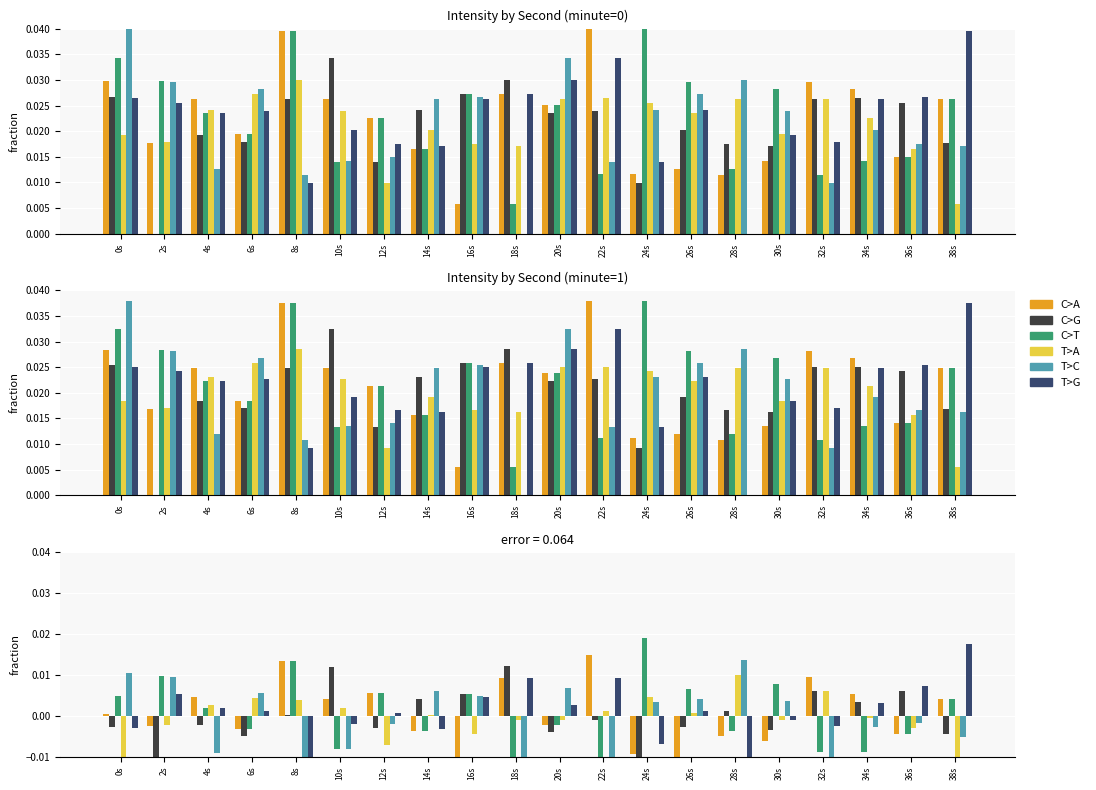

How many groups of bars are there?

20